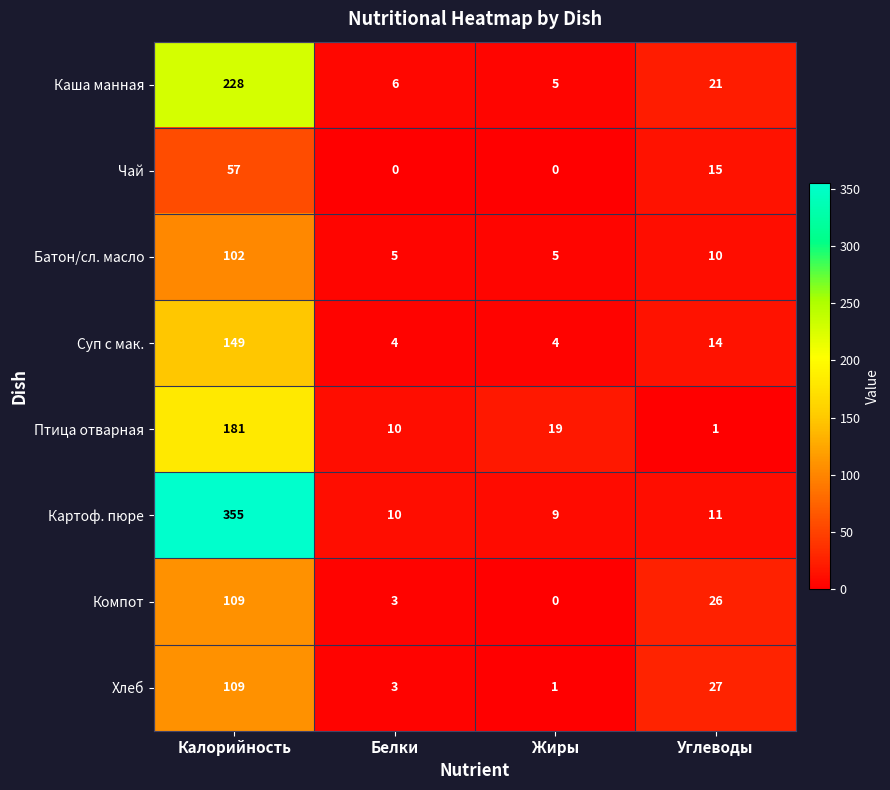

At which label does Птица отварная reach its minimum?

Углеводы